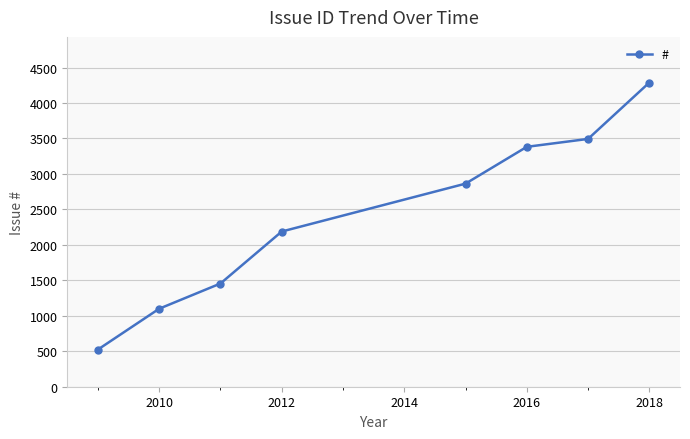

What is the value of the 5th point from the left?

2863.0